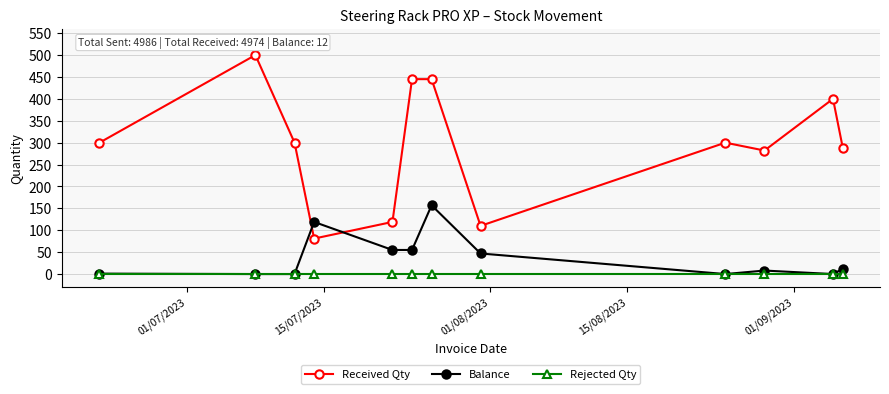

What is the greatest value displayed?

500